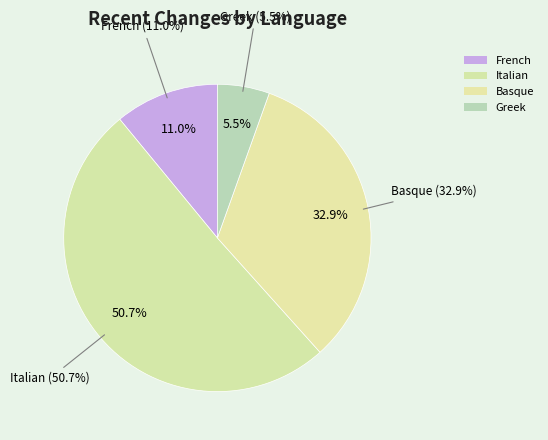

How many slices are in this pie chart?

4